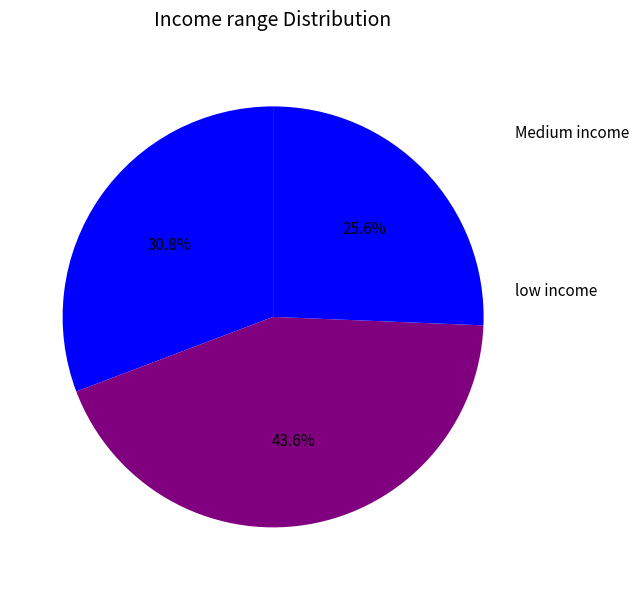

How many slices are in this pie chart?

3